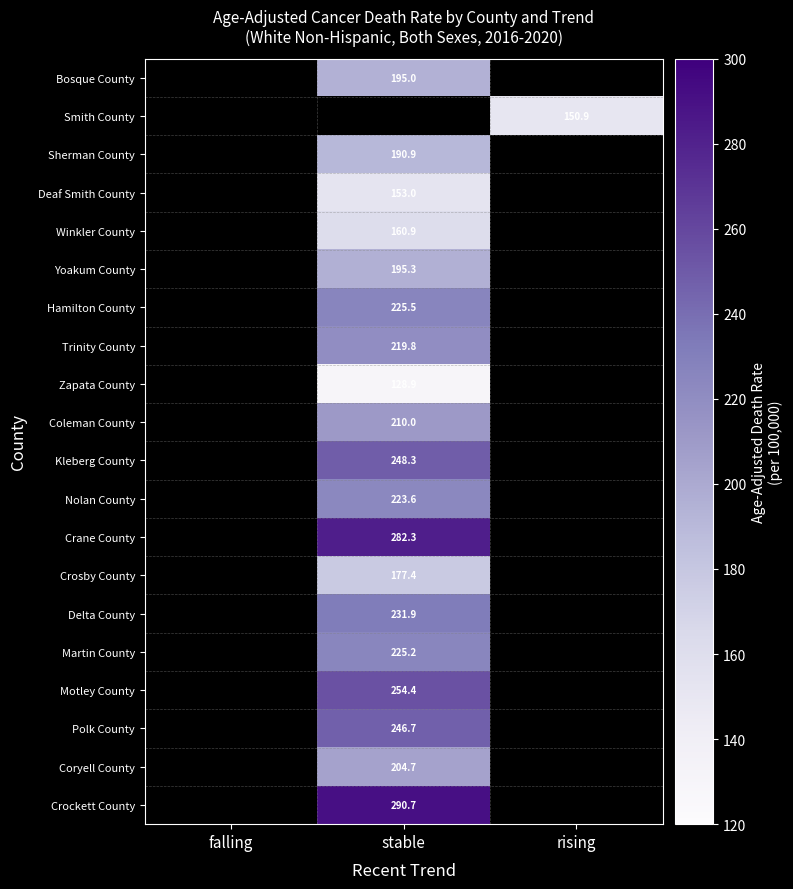

The value of Crosby County at stable is 240.5. True or false?

False